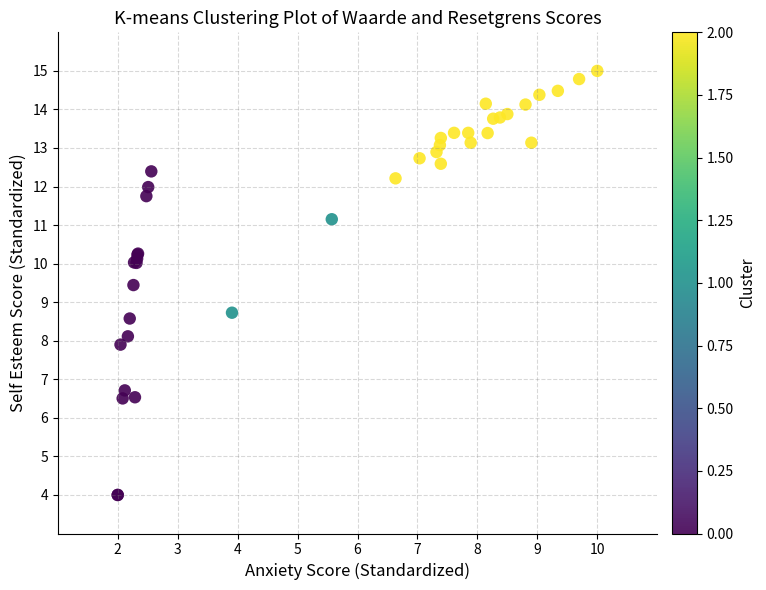

What Y value in the scatter plot is closest to 9?

8.7